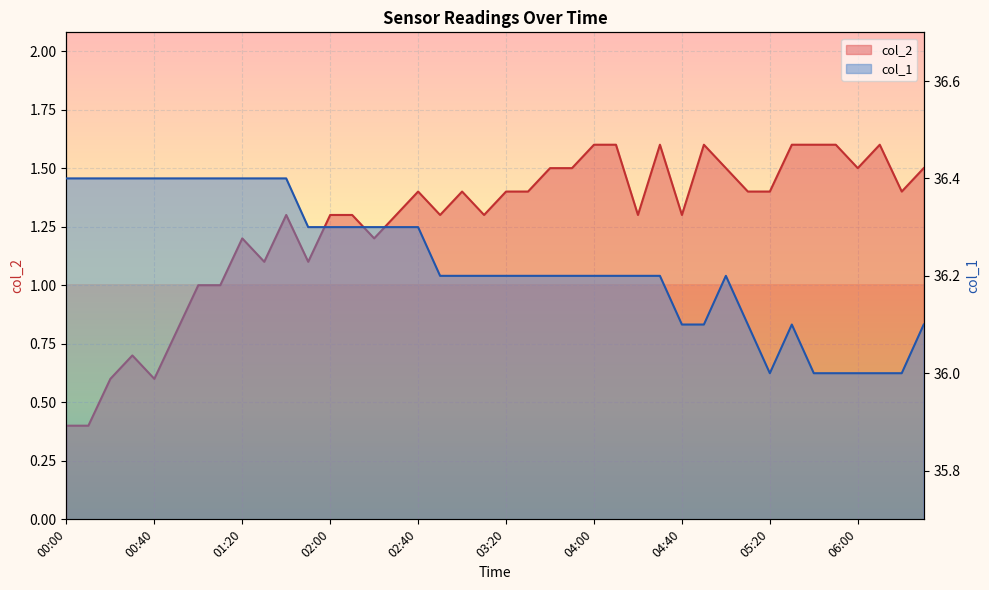

What is the total value across all series at 04:50?

37.7